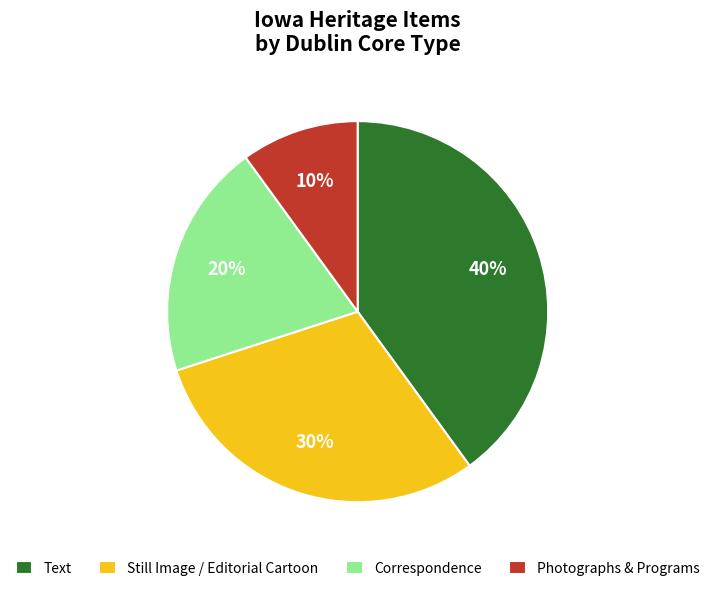

Is the sum of Text and Correspondence greater than half?

Yes